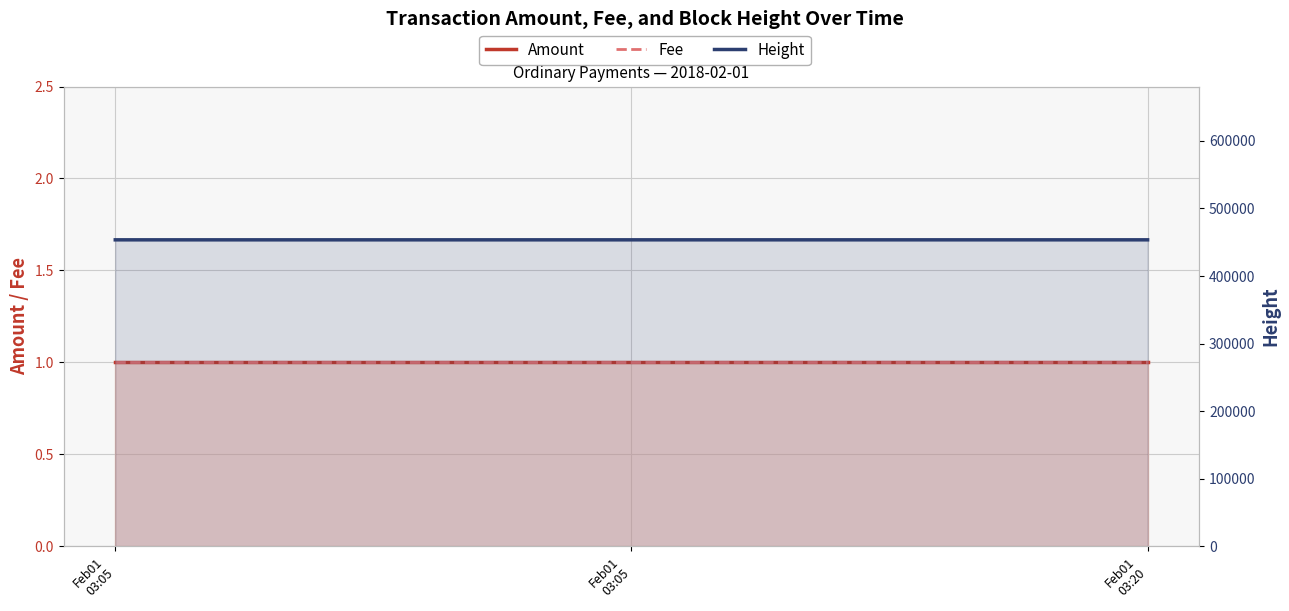

What is the sum of all Fee values?

3